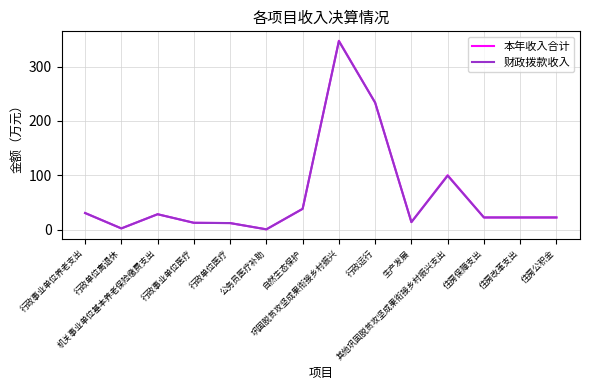

Which category has the highest value across all series?

巩固脱贫攻坚成果衔接乡村振兴